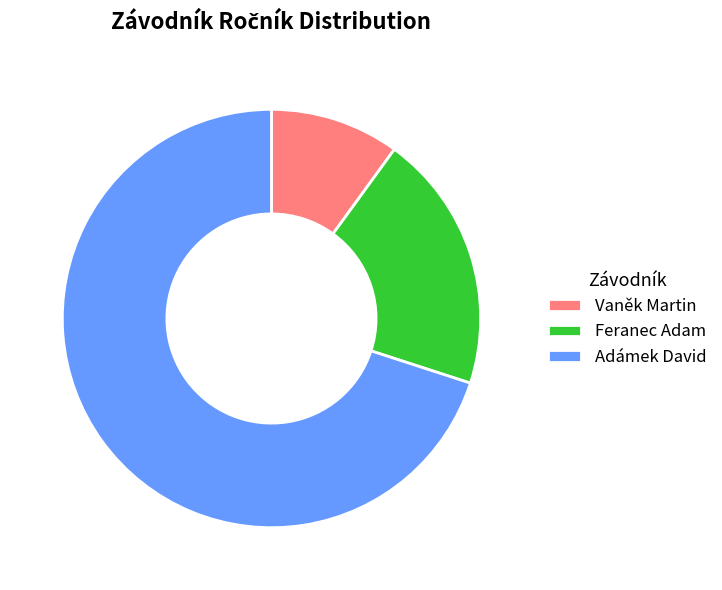

Is it true that Feranec Adam is 14% of the pie?

False